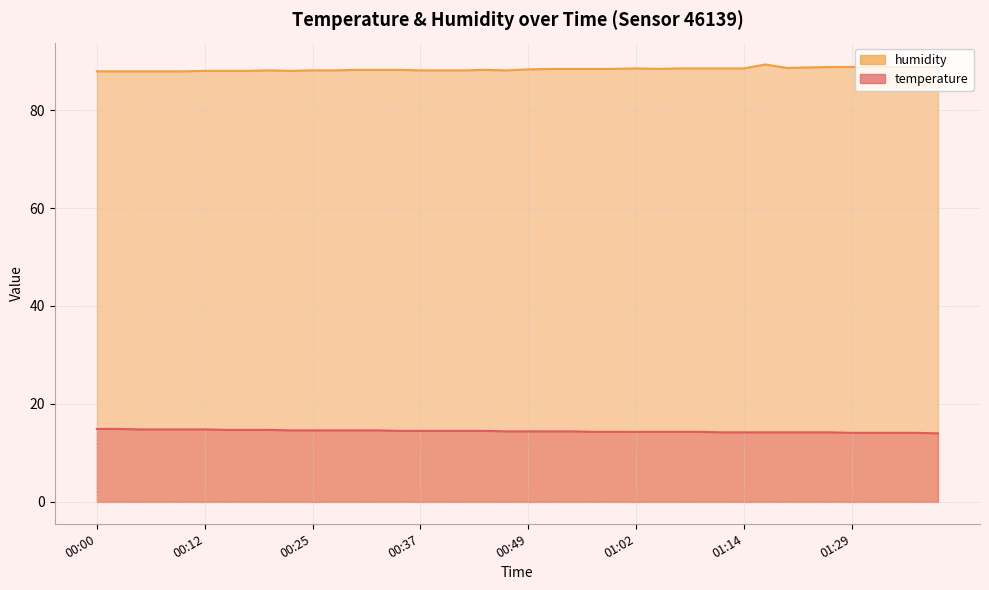

What is the difference between the maximum and second lowest values in the temperature series?

0.8